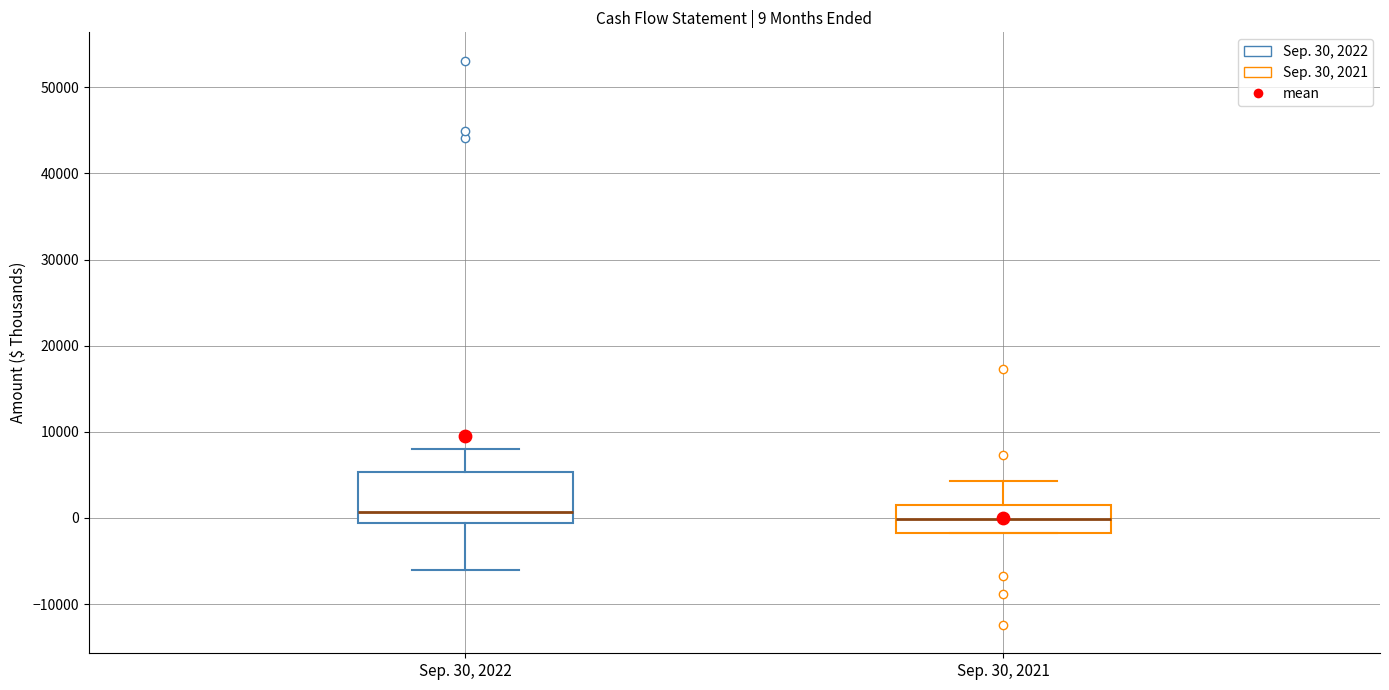

Which box is the tallest, from its lower edge to its upper edge?

Sep. 30, 2022